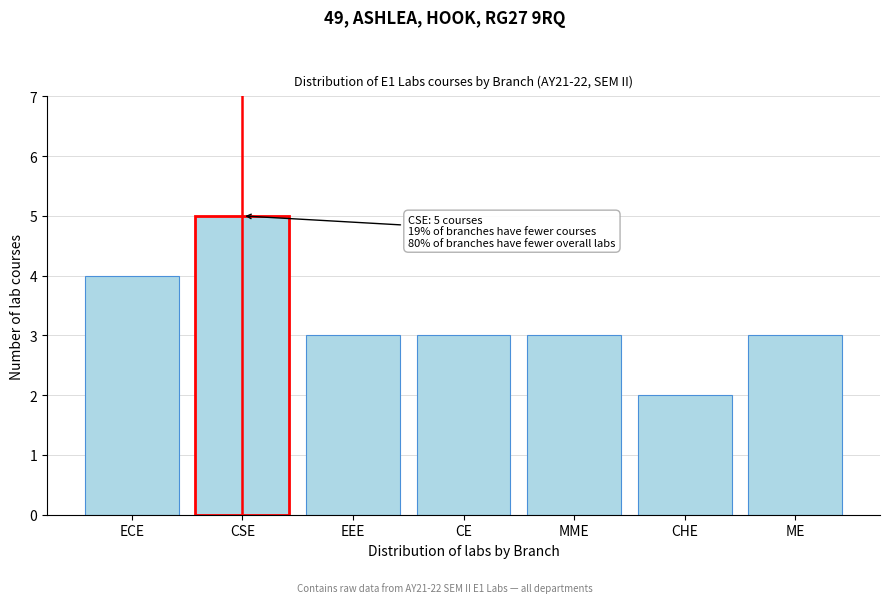

Reading right to left, transcribe all the data shown in this chart.

3	2	3	3	3	5	4